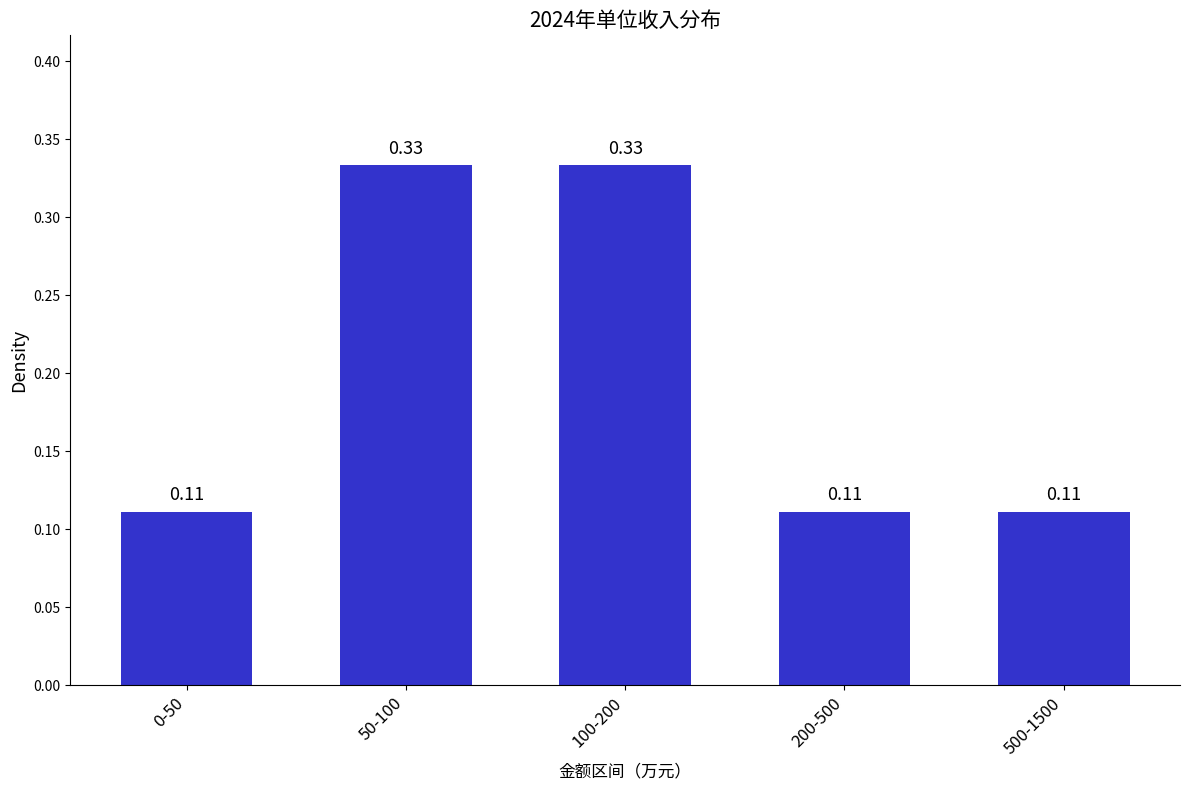

Which has a higher value, 50-100 or 200-500?

50-100